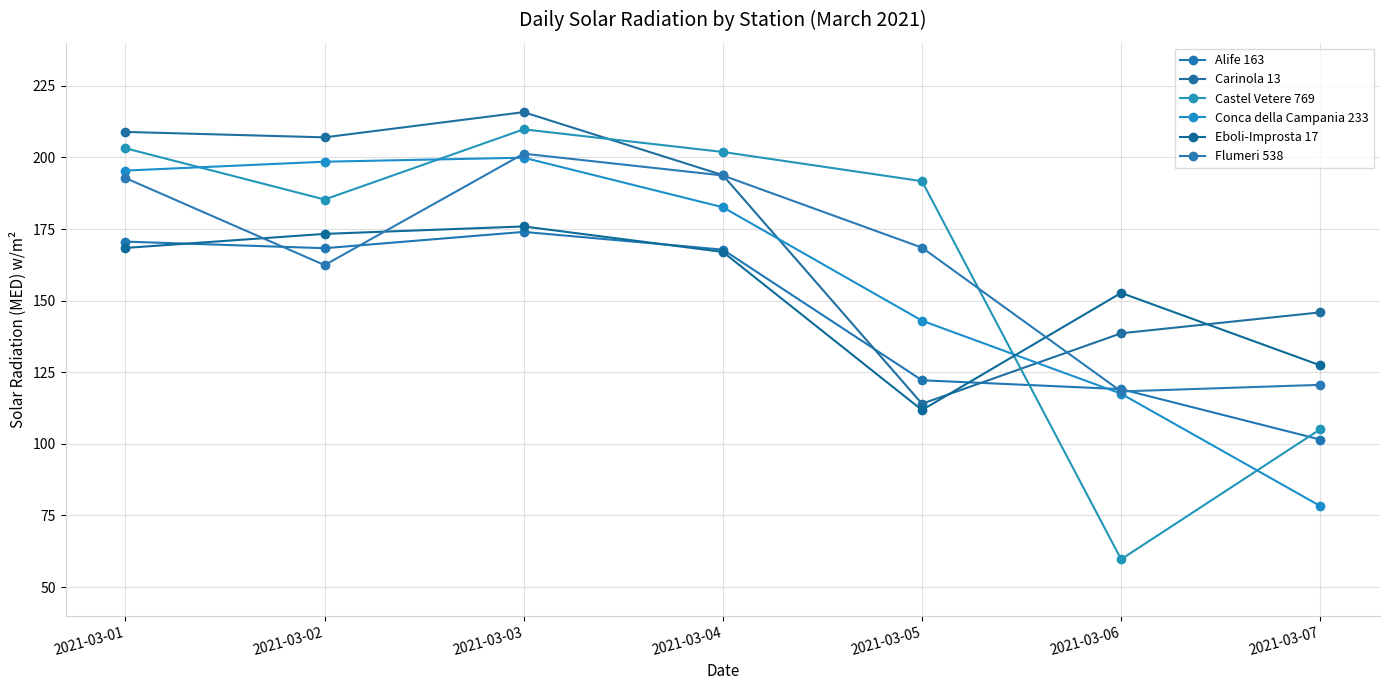

Count the number of data series in this chart.

6